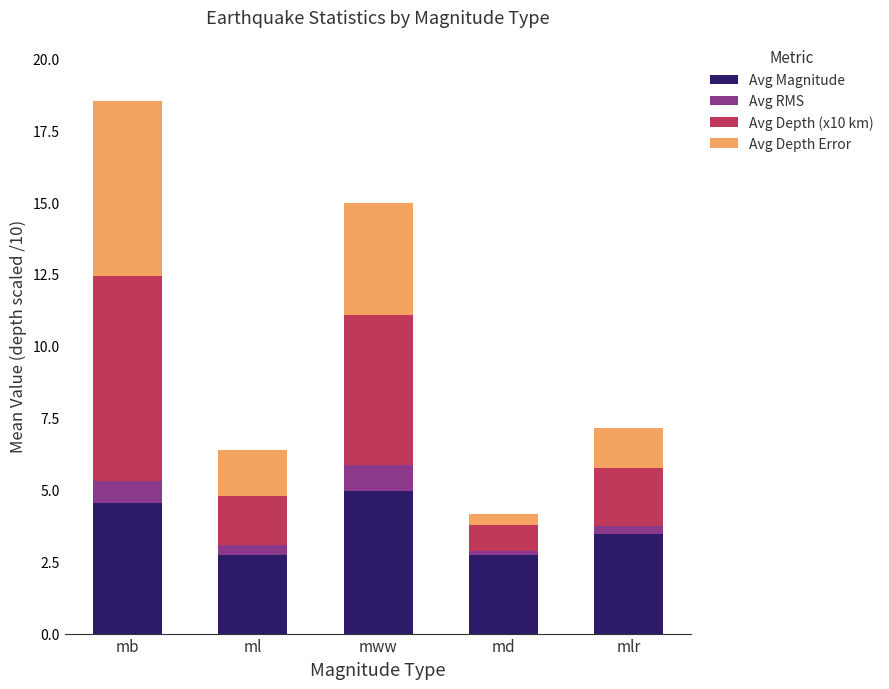

At which category is the sum across all series the highest?

mb